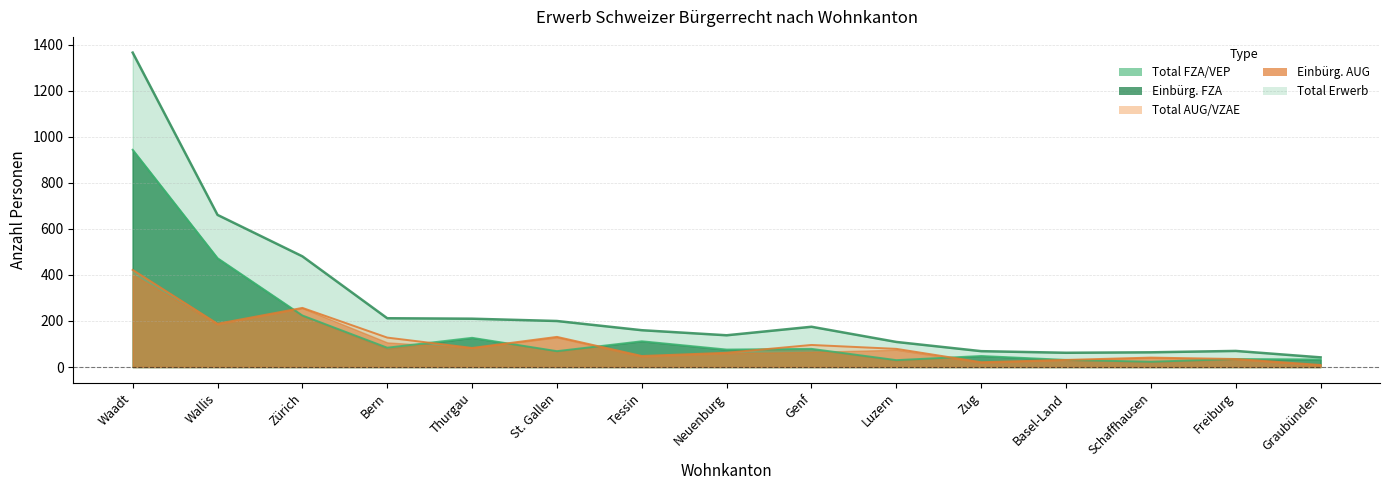

Reading left to right, list all the values displayed in this chart.

Total Erwerb: Waadt=1366	Wallis=661	Zürich=481	Bern=212	Thurgau=210	St. Gallen=200	Tessin=160	Neuenburg=138	Genf=175	Luzern=109	Zug=69	Basel-Land=62	Schaffhausen=64	Freiburg=70	Graubünden=42
Total FZA/VEP: Waadt=944	Wallis=473	Zürich=224	Bern=84	Thurgau=127	St. Gallen=69	Tessin=112	Neuenburg=76	Genf=79	Luzern=30	Zug=48	Basel-Land=31	Schaffhausen=23	Freiburg=35	Graubünden=33
Total AUG/VZAE: Waadt=422	Wallis=188	Zürich=257	Bern=128	Thurgau=83	St. Gallen=131	Tessin=48	Neuenburg=62	Genf=96	Luzern=79	Zug=21	Basel-Land=31	Schaffhausen=41	Freiburg=35	Graubünden=9